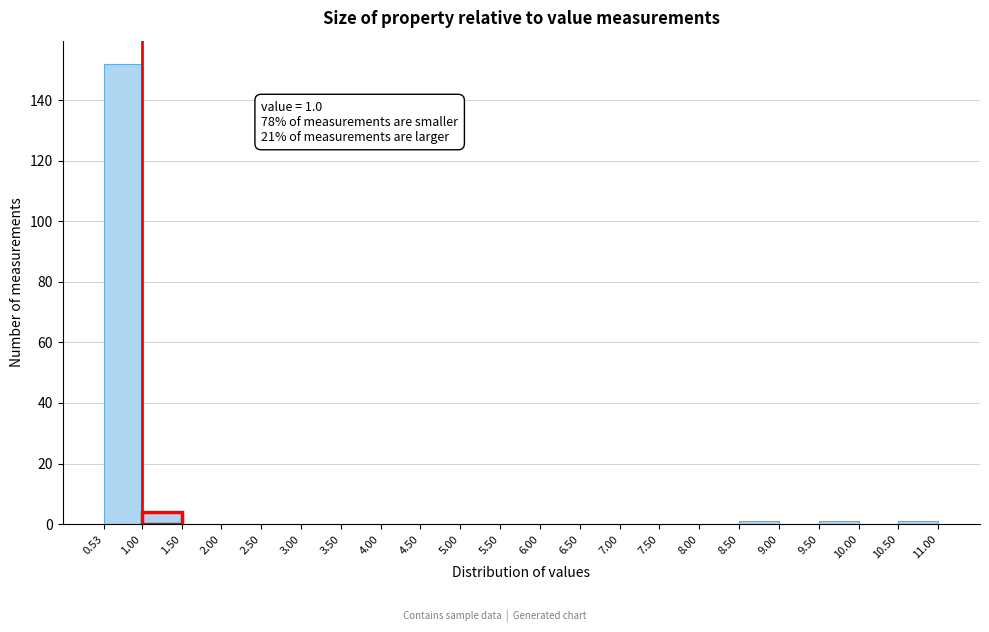

Which range on the x-axis has the tallest bar?

0.53 to 1.00